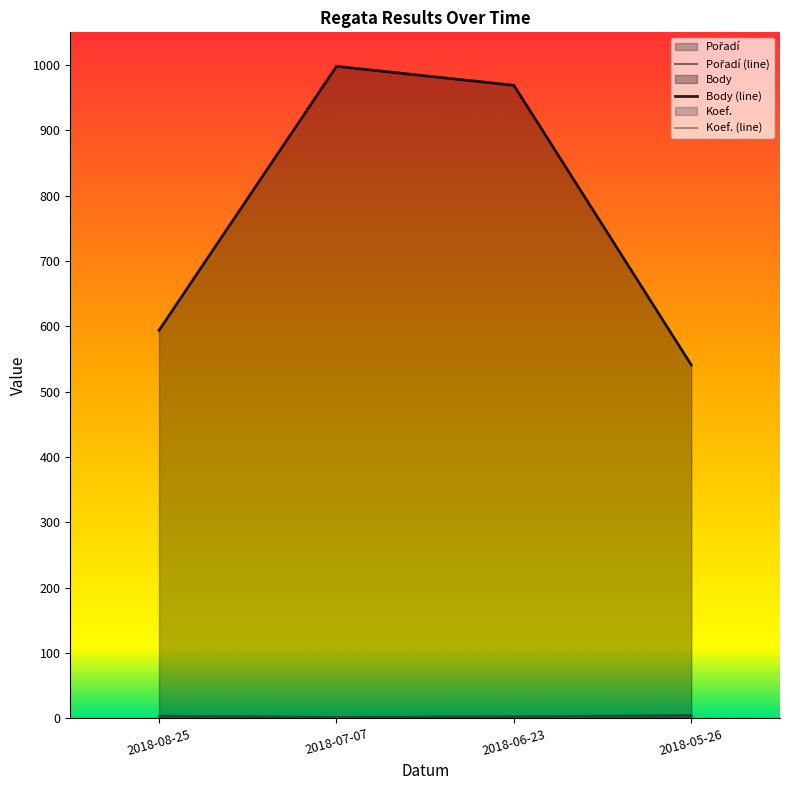

Which label corresponds to the largest value in the chart?

2018-07-07